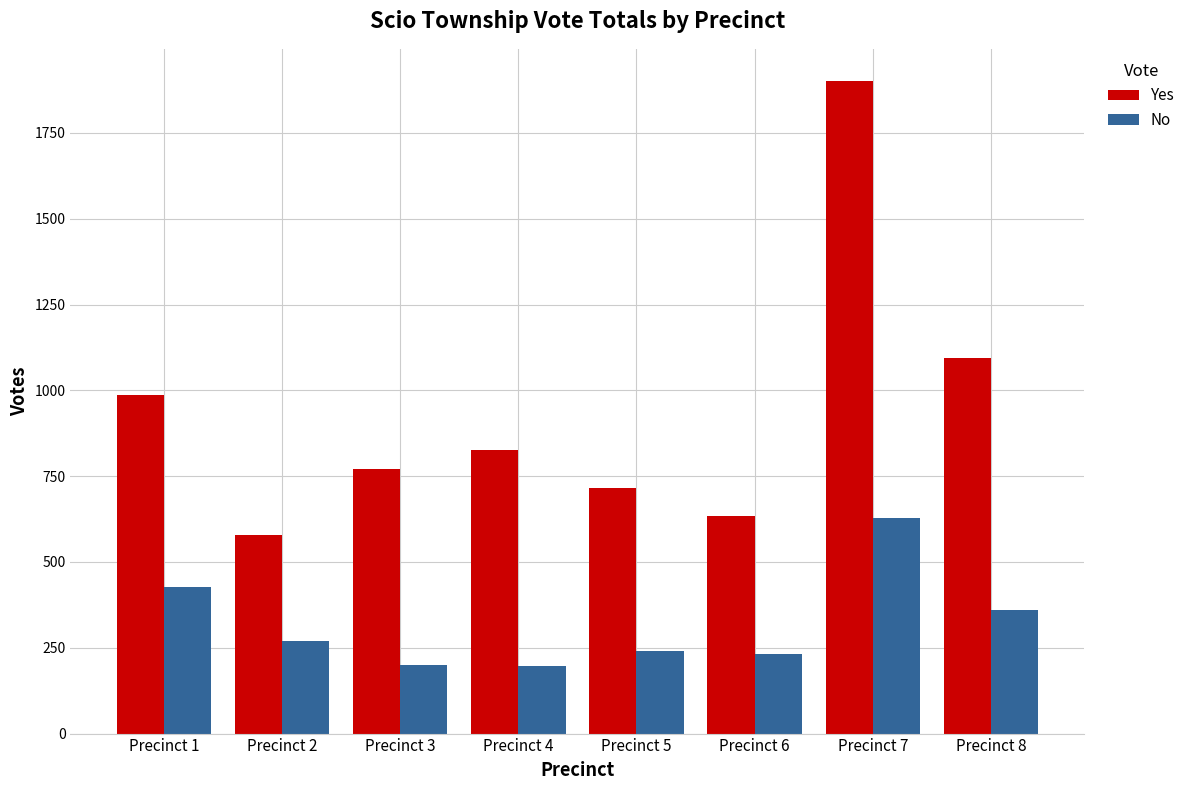

What is the smallest value displayed?

198